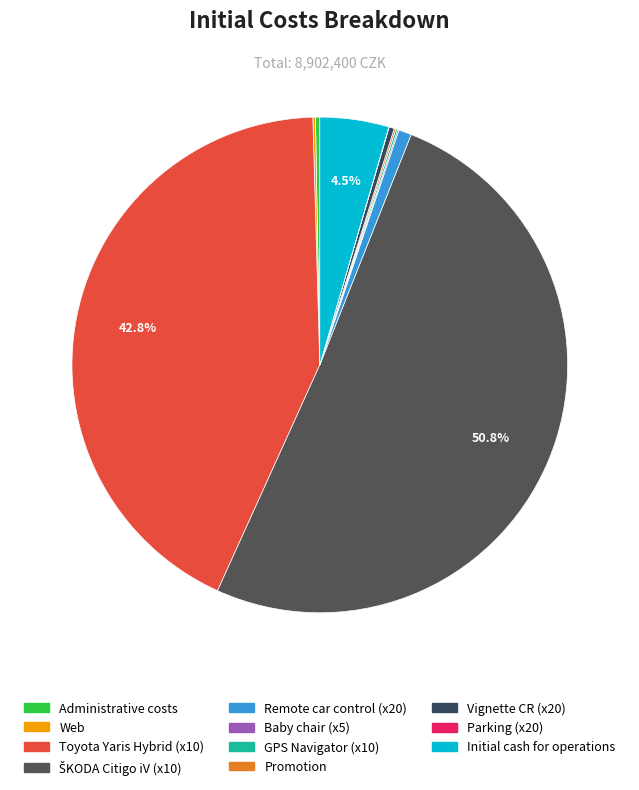

Is the sum of ŠKODA Citigo iV (x10) and Promotion greater than half?

Yes